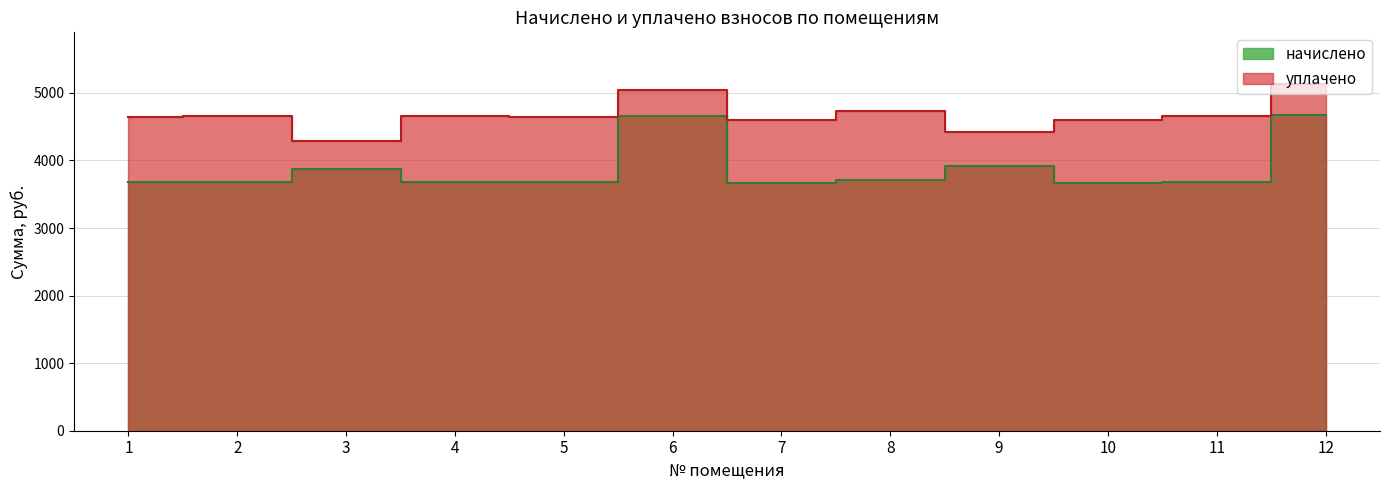

What is the sum of the уплачено values at 7 and 10?

9187.6